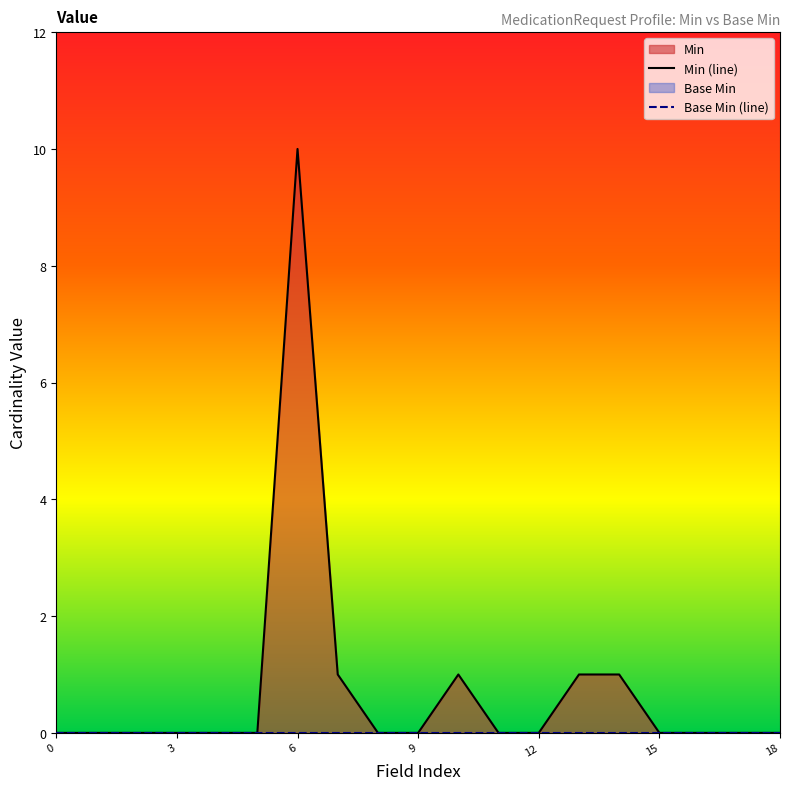

What is the total value across all series at 7?

1